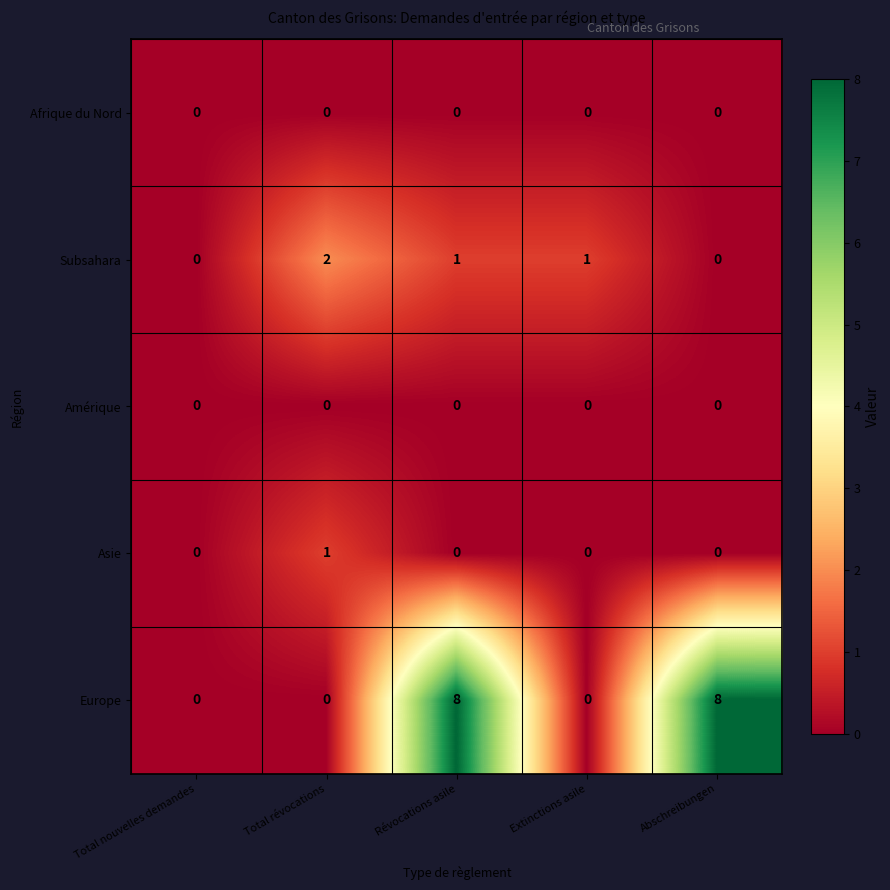

What is the total value across all series at Total révocations?

3